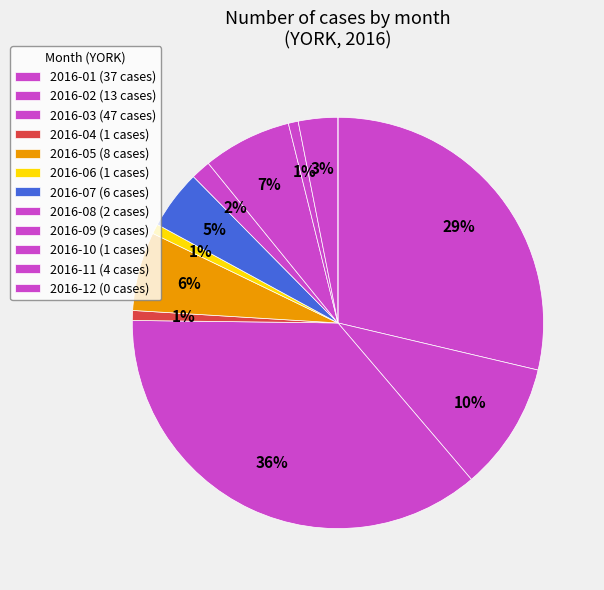

Is it true that 2016-07 is 5% of the pie?

True